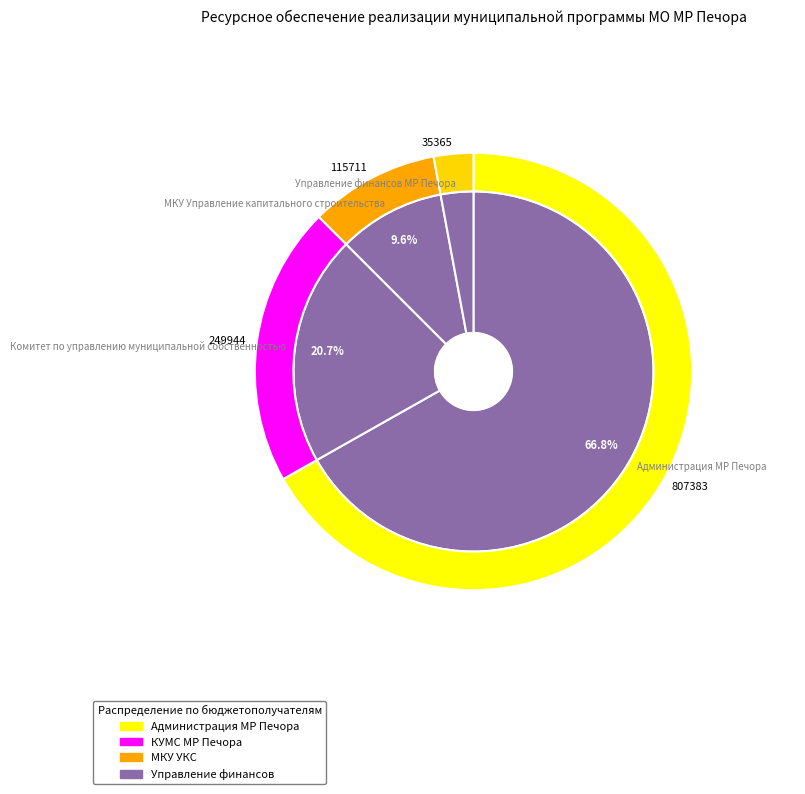

What is the largest slice in the pie chart?

Администрация МР Печора